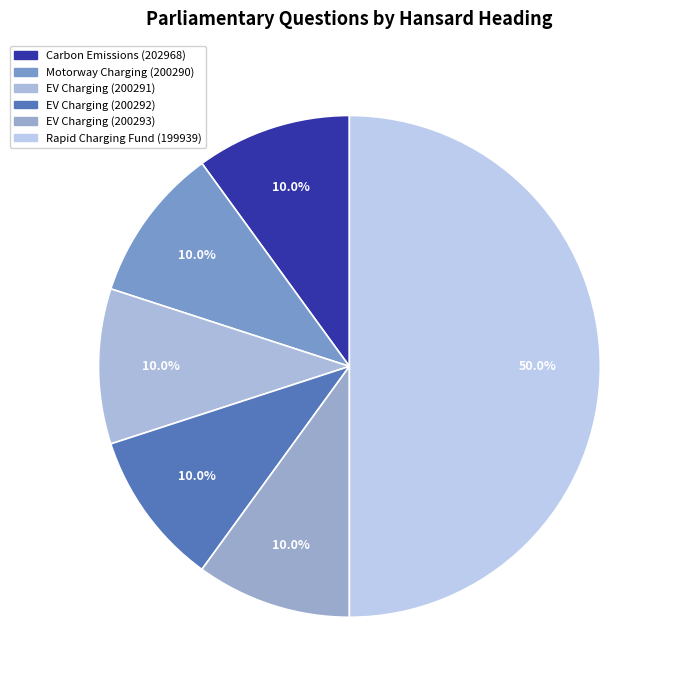

How many slices are in this pie chart?

6